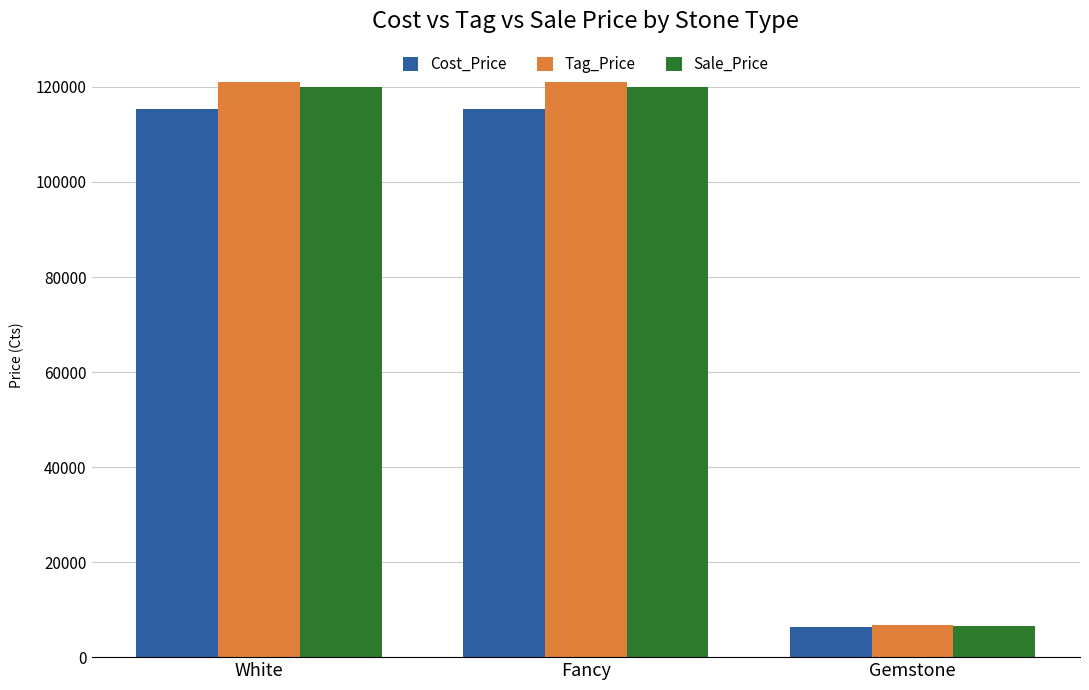

Which category has the lowest value across all series?

Gemstone